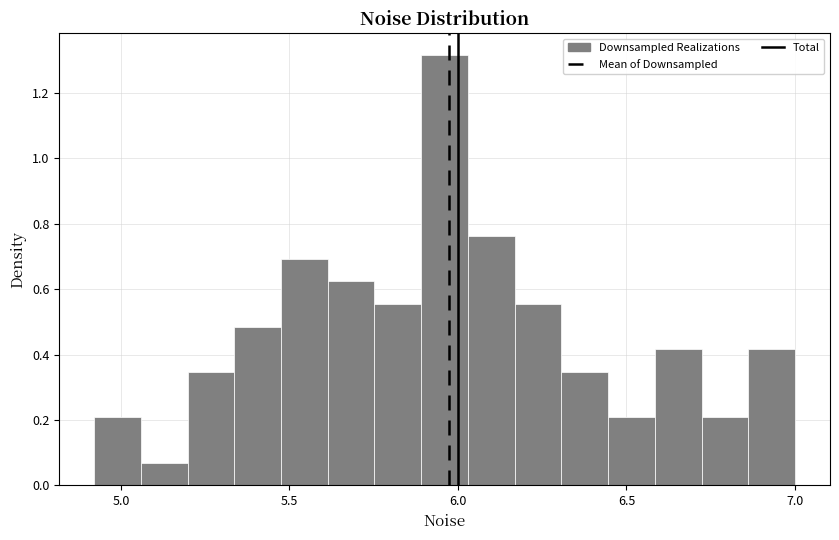

Around what value on the x-axis is the tallest bar? Give the approximate position of its centre, as read against the axis.

5.95